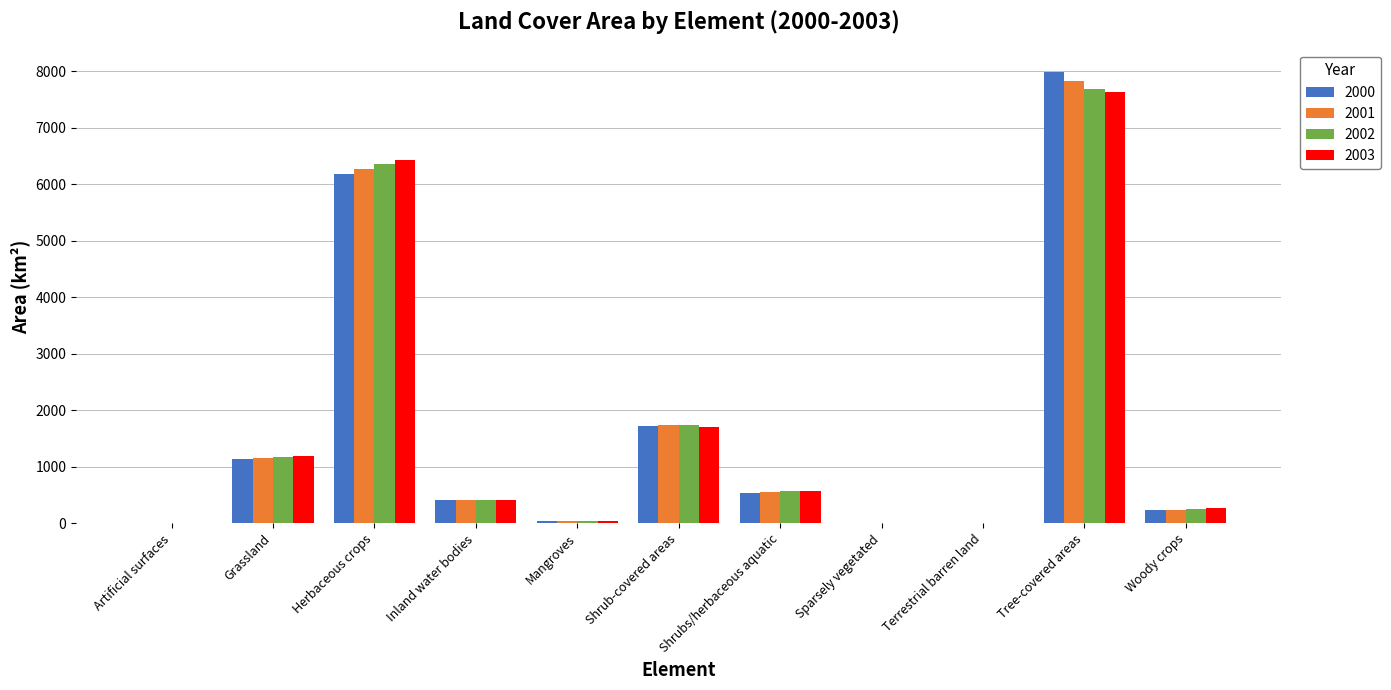

True or false: 2003 has a value of 6.6 at Artificial surfaces.

True